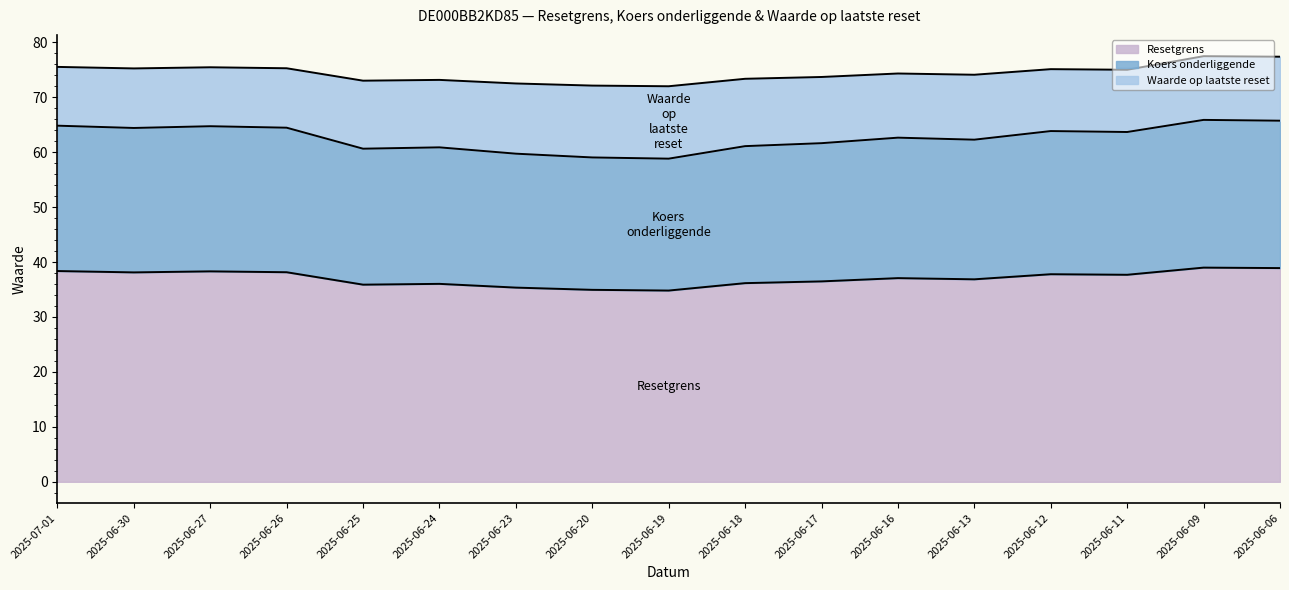

What is the lowest value of the Resetgrens series?

34.8